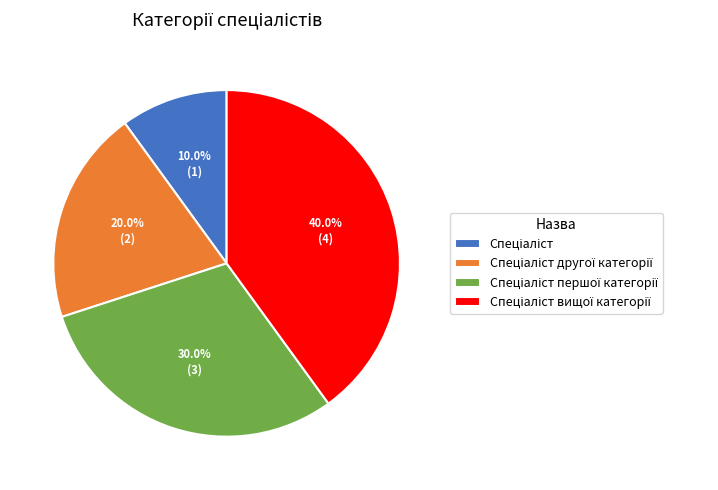

Does any single category account for the majority?

No